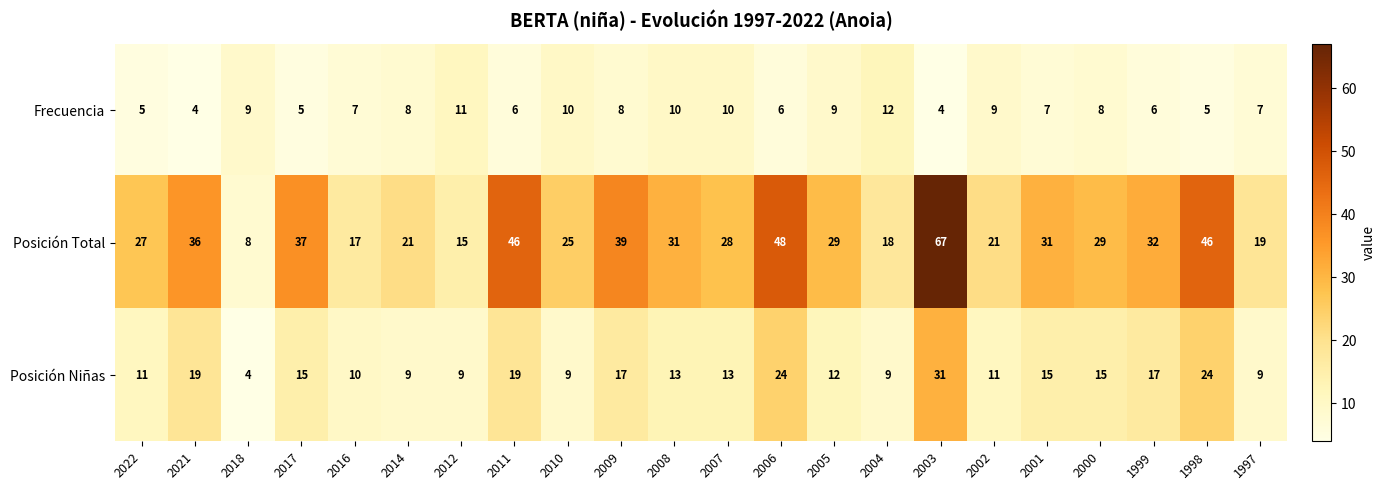

Count the number of data series in this chart.

3